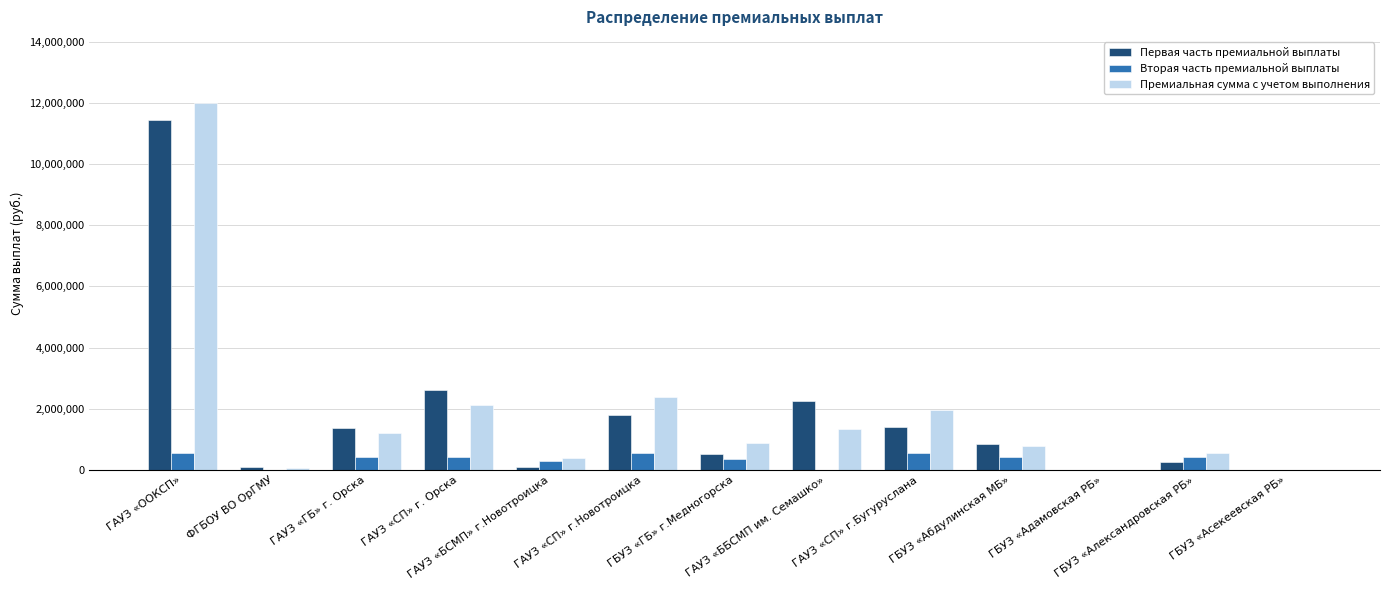

What is the sum of all Первая часть премиальной выплаты values?

22721076